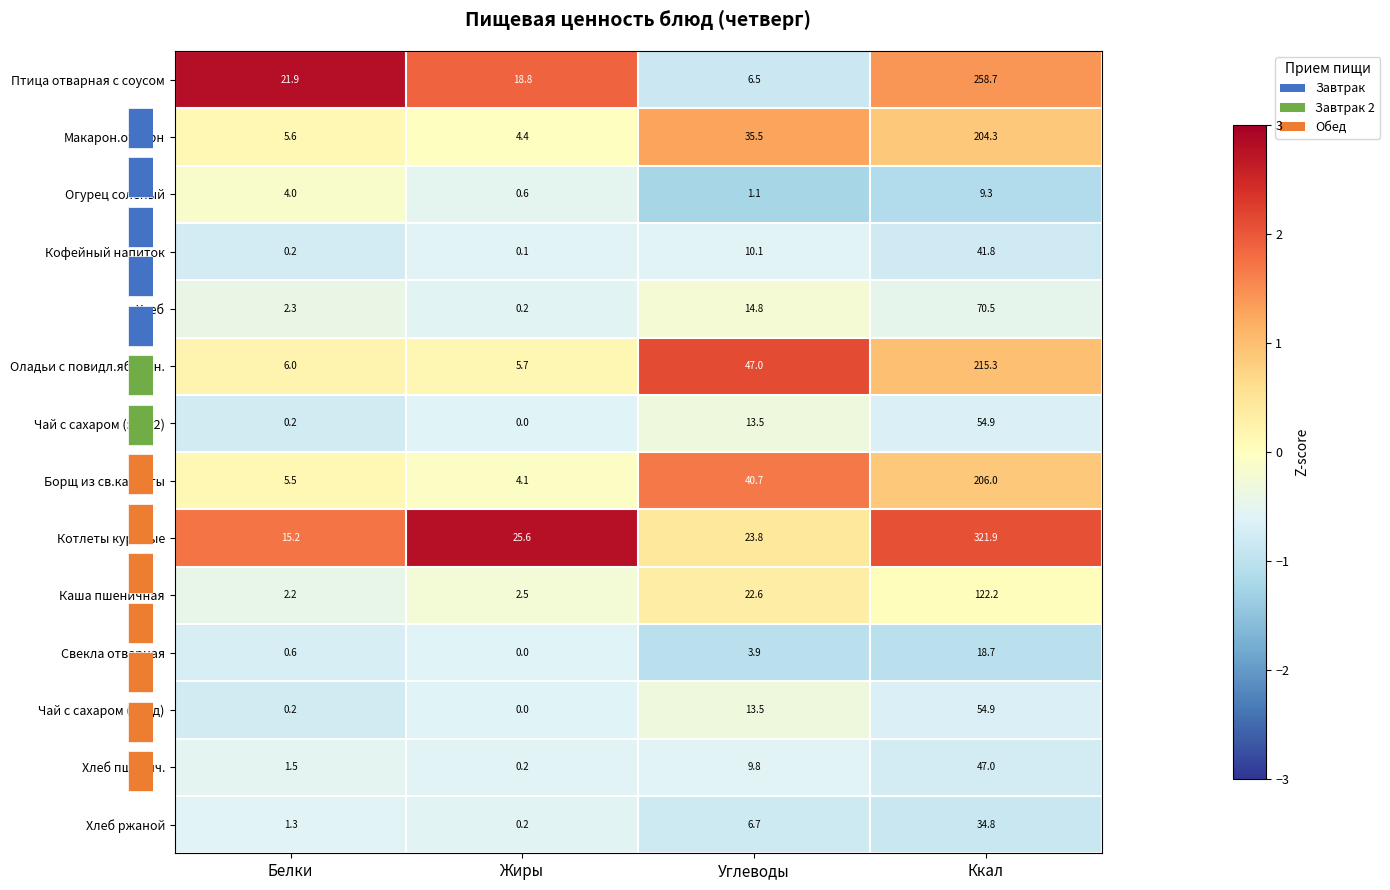

Reading left to right, transcribe all the data shown in this chart.

Птица отварная с соусом: Белки=21.9	Жиры=18.8	Углеводы=6.5	Ккал=258.7
Макарон.отварн: Белки=5.6	Жиры=4.4	Углеводы=35.5	Ккал=204.3
Огурец соленый: Белки=4.0	Жиры=0.6	Углеводы=1.1	Ккал=9.3
Кофейный напиток: Белки=0.2	Жиры=0.1	Углеводы=10.1	Ккал=41.8
Хлеб: Белки=2.3	Жиры=0.2	Углеводы=14.8	Ккал=70.5
Оладьи с повидл.яблочн.: Белки=6.0	Жиры=5.7	Углеводы=47.0	Ккал=215.3
Чай с сахаром (завт2): Белки=0.2	Жиры=0.0	Углеводы=13.5	Ккал=54.9
Борщ из св.капусты: Белки=5.5	Жиры=4.1	Углеводы=40.7	Ккал=206.0
Котлеты куриные: Белки=15.2	Жиры=25.6	Углеводы=23.8	Ккал=321.9
Каша пшеничная: Белки=2.2	Жиры=2.5	Углеводы=22.6	Ккал=122.2
Свекла отварная: Белки=0.6	Жиры=0.0	Углеводы=3.9	Ккал=18.7
Чай с сахаром (обед): Белки=0.2	Жиры=0.0	Углеводы=13.5	Ккал=54.9
Хлеб пшенич.: Белки=1.5	Жиры=0.2	Углеводы=9.8	Ккал=47.0
Хлеб ржаной: Белки=1.3	Жиры=0.2	Углеводы=6.7	Ккал=34.8